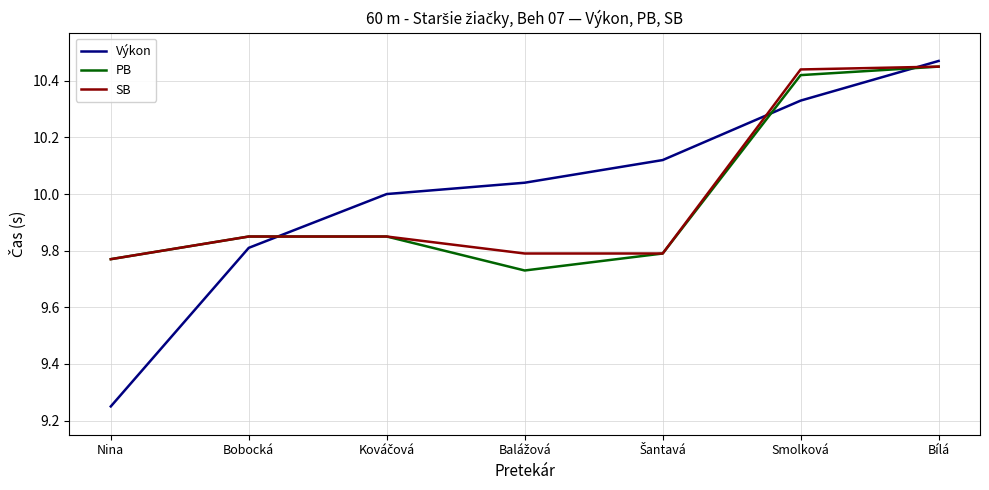

Which series has the largest range (max minus min)?

Výkon